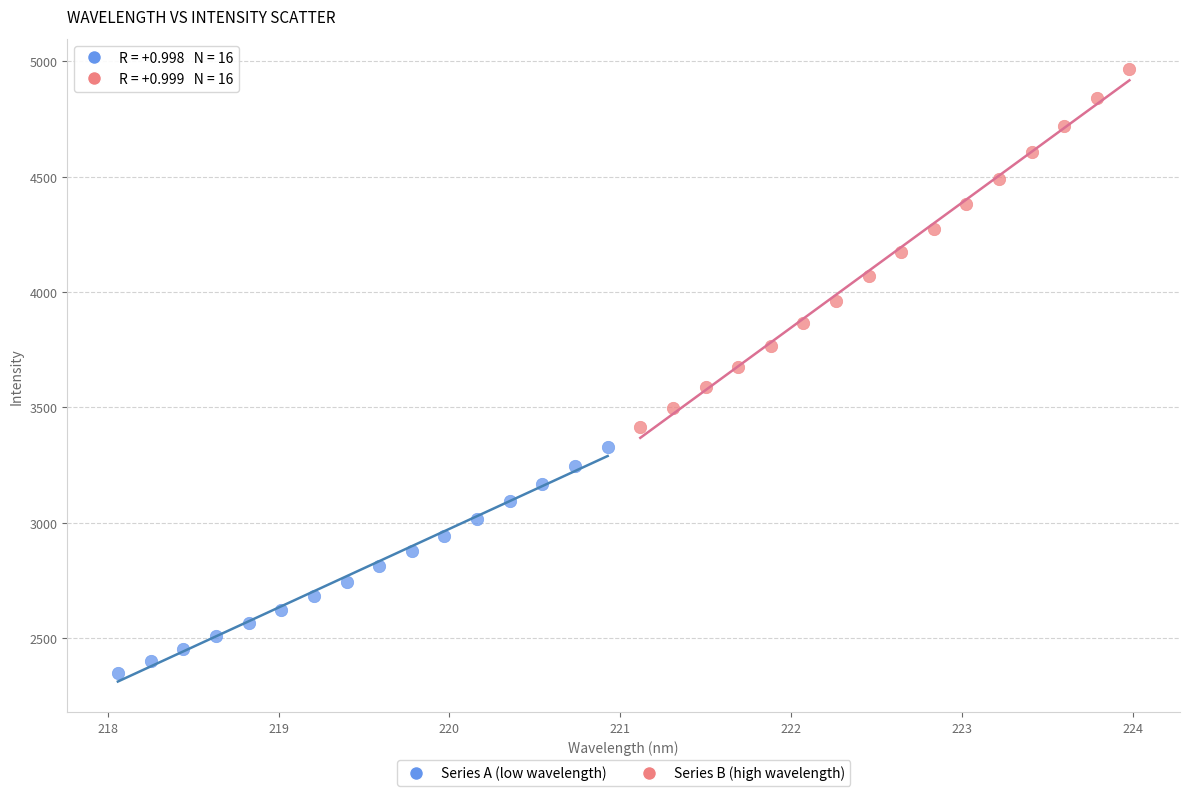

Which series reaches the minimum Y coordinate?

Series A (low wavelength)